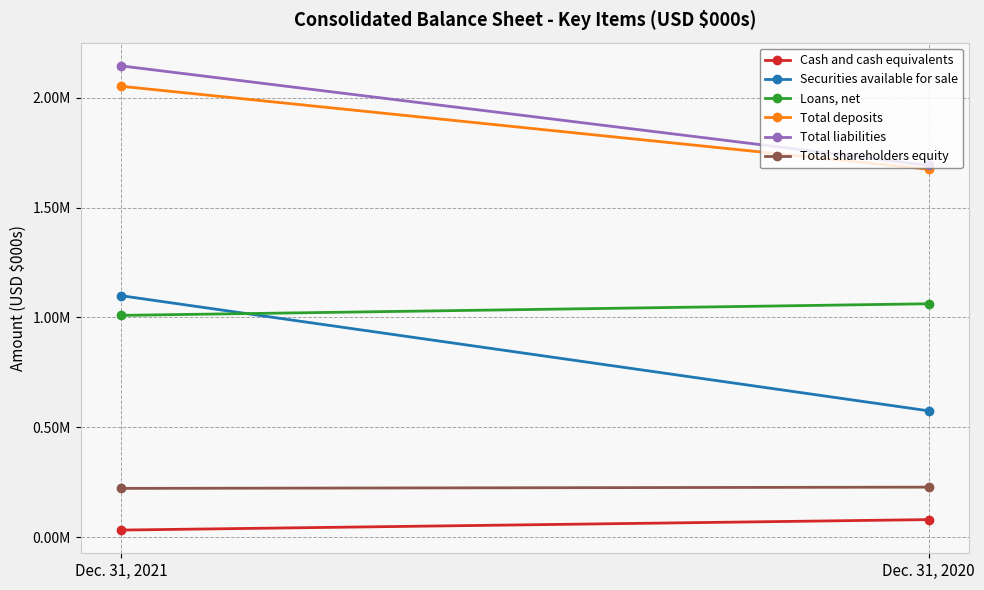

What is the approximate value of Total liabilities at Dec. 31, 2021?

2145013